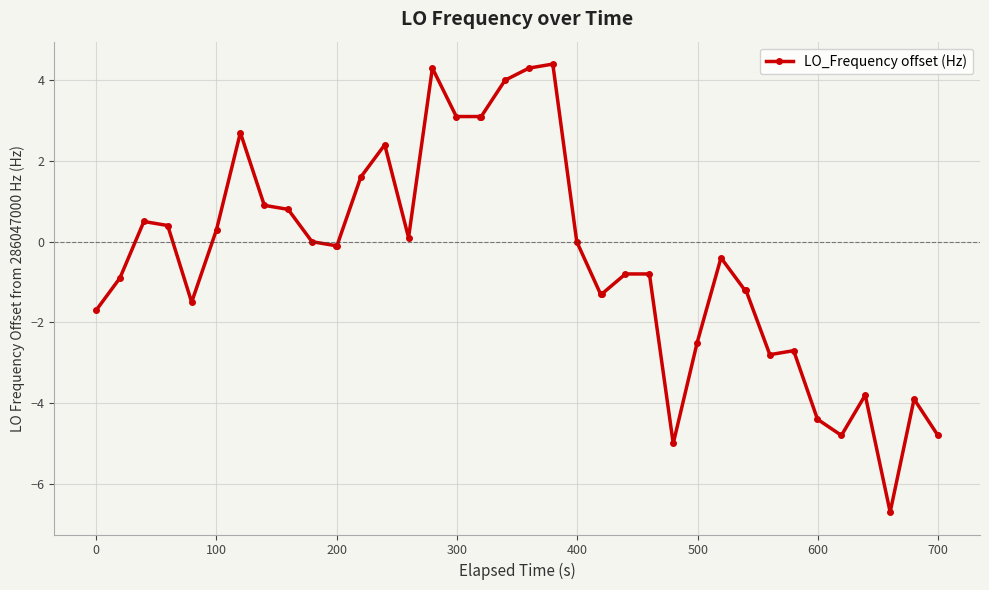

How many lines are shown in the chart?

1